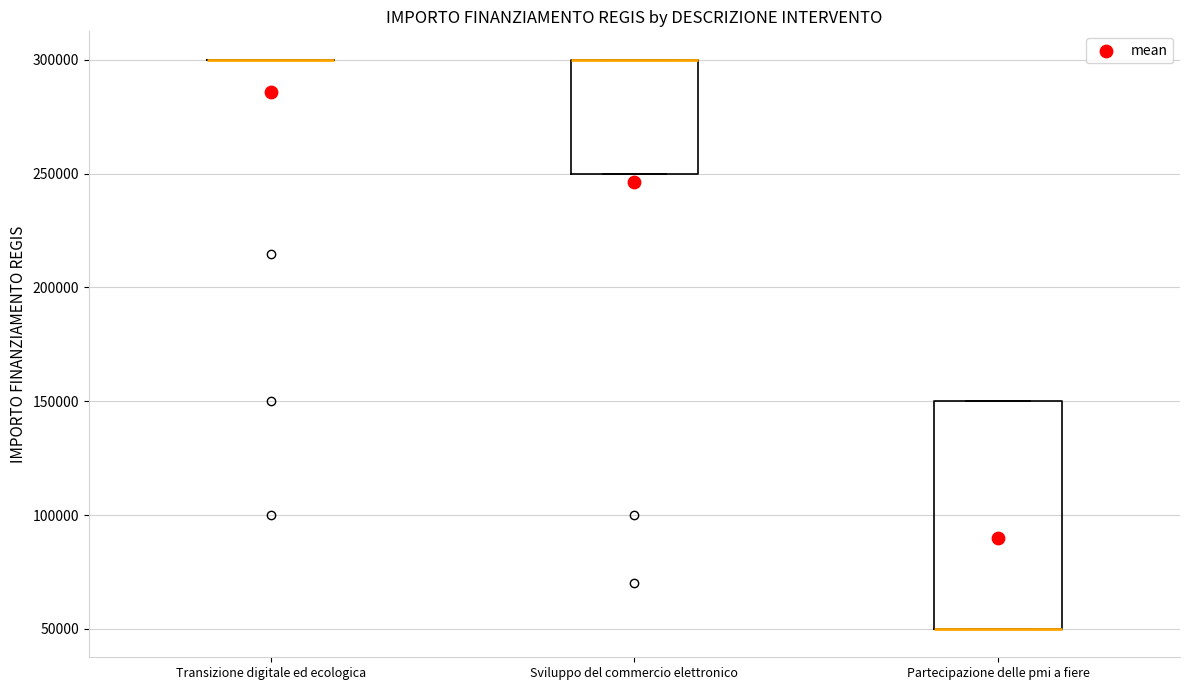

Where is the lower edge of the box for Sviluppo del commercio elettronico on the y-axis? The values are not printed on the chart, so give them approximately, as read against the axis.

250000